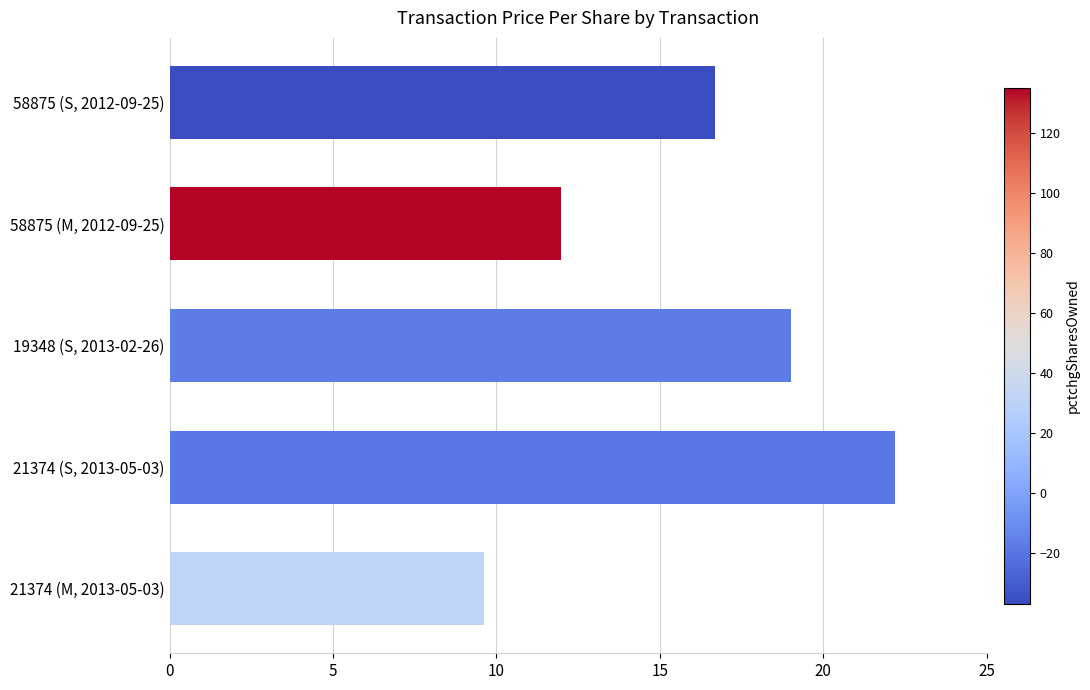

Reading top to bottom, transcribe all the data shown in this chart.

58875 (S, 2012-09-25)=16.7	58875 (M, 2012-09-25)=12.0	19348 (S, 2013-02-26)=19.0	21374 (S, 2013-05-03)=22.2	21374 (M, 2013-05-03)=9.6